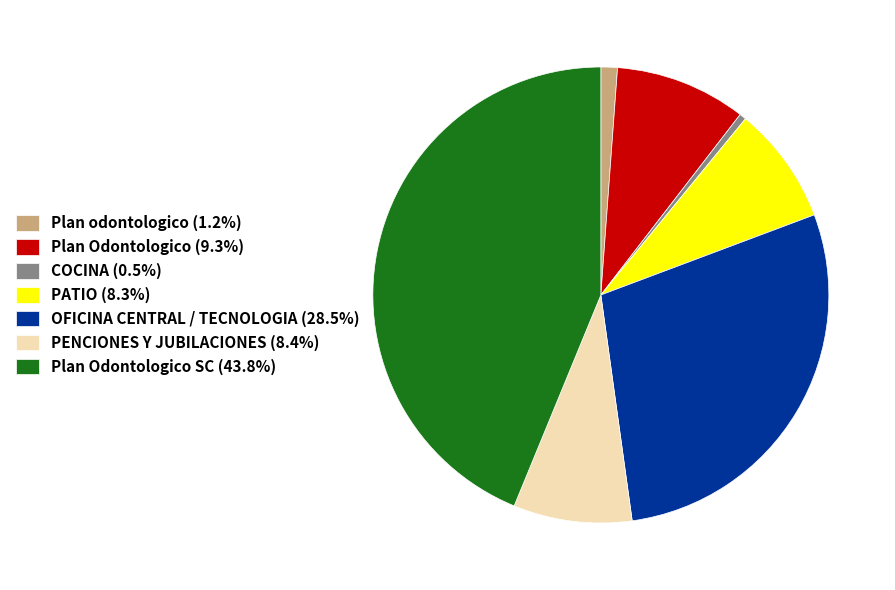

Do Plan Odontologico (9.3%) and Plan odontologico (1.2%) together represent more than half of the pie?

No